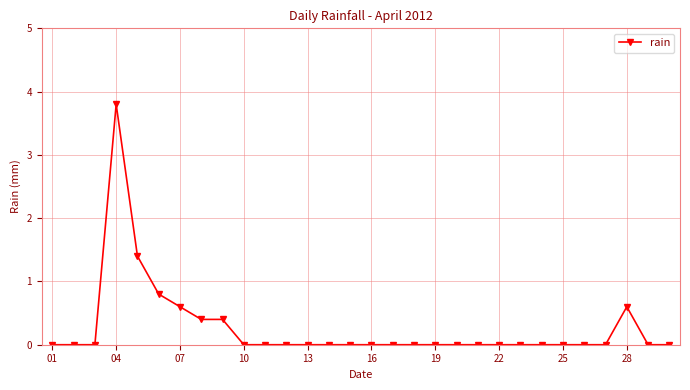

What is the value of the 4th point from the left?

3.8